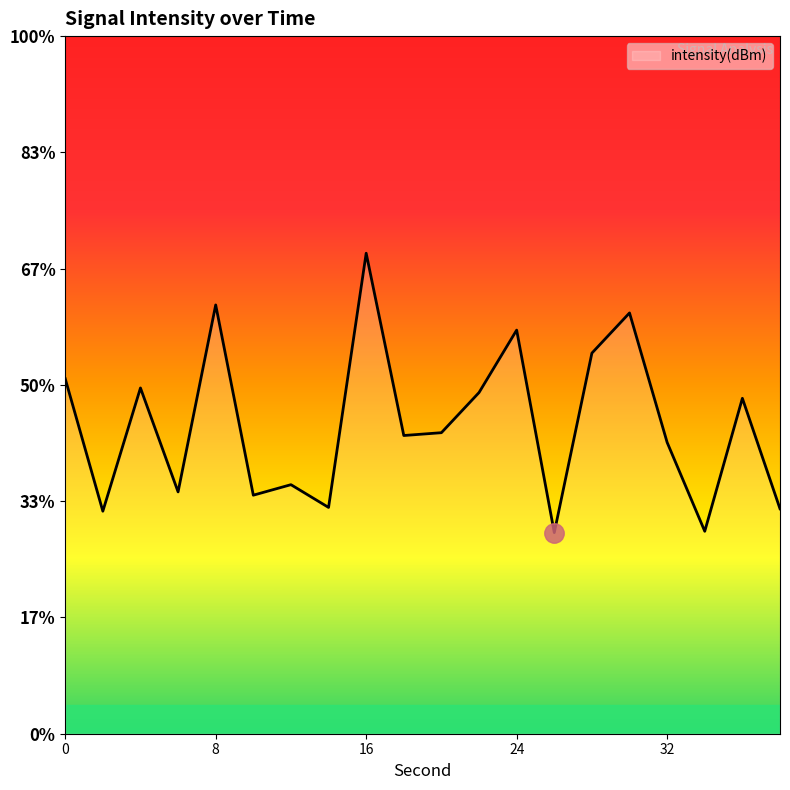

Is this an area chart (filled region under the line)?

No